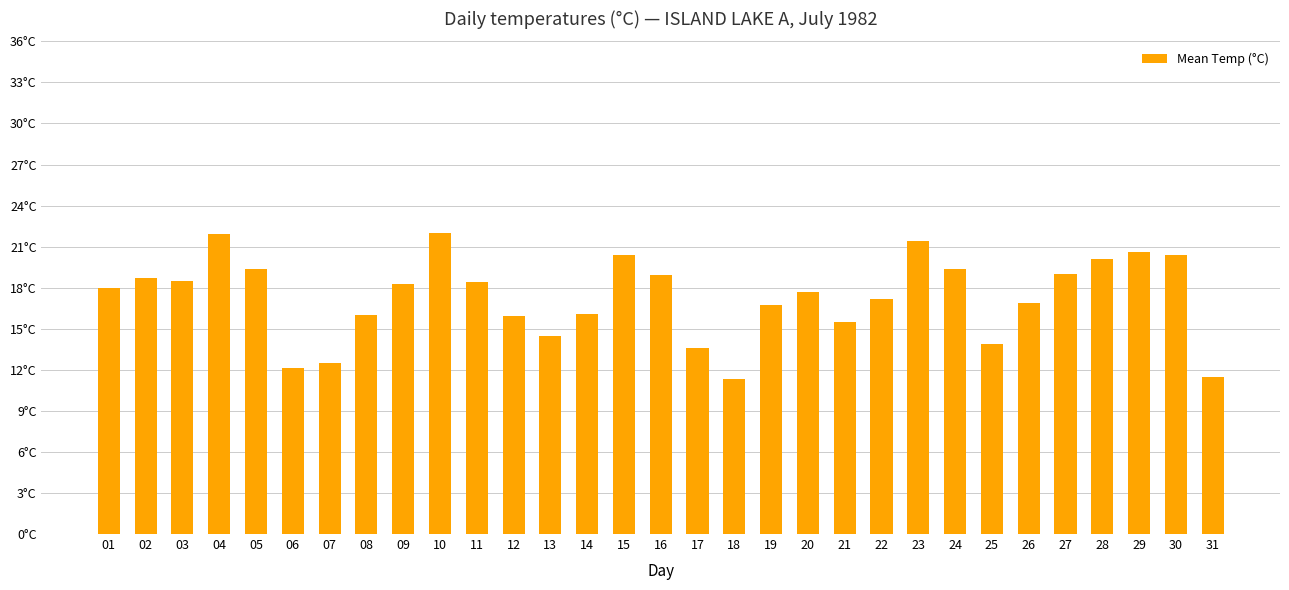

What is the sum of all values?

536.8